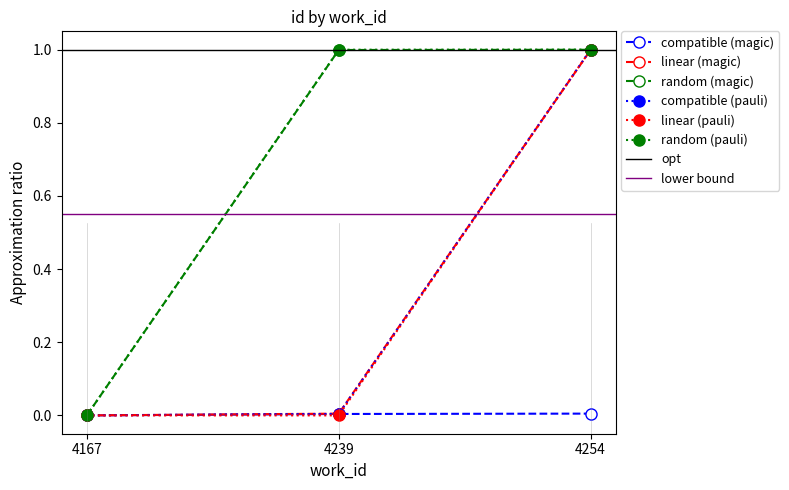

Does the chart display data point markers on the line(s)?

Yes